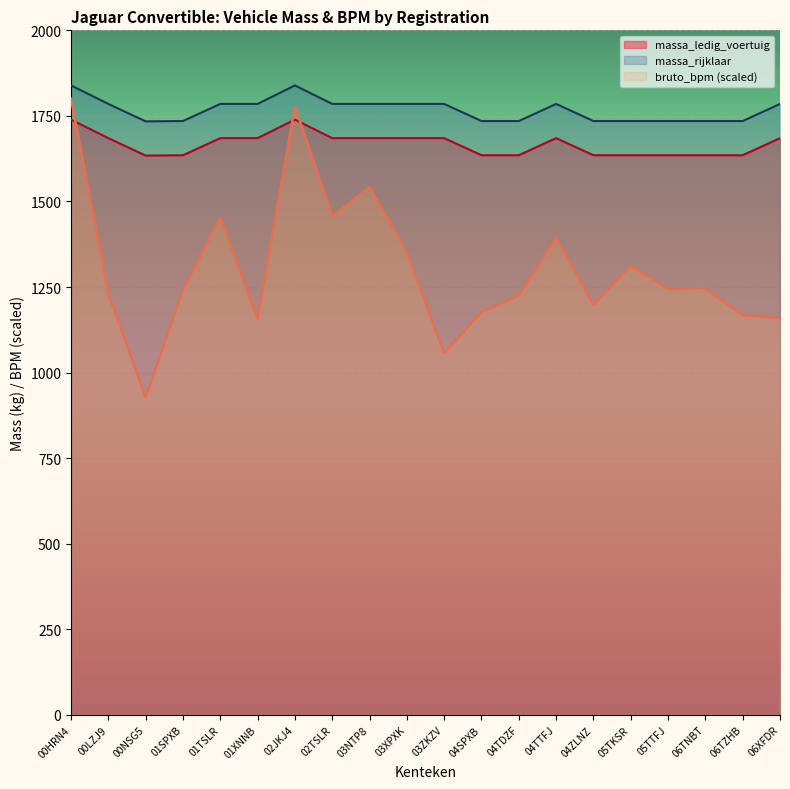

List the series in order of their overall mean, lowest first.

bruto_bpm (scaled), massa_ledig_voertuig, massa_rijklaar